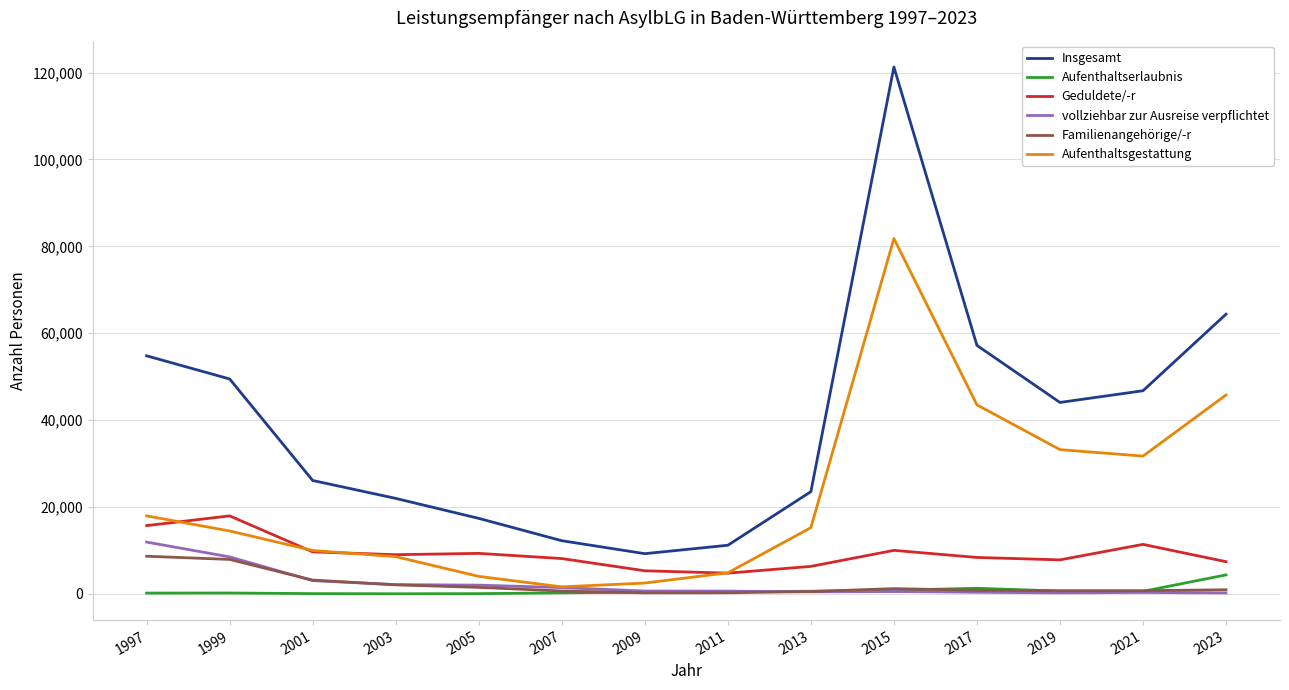

At how many categories does at least one series exceed 94555?

1